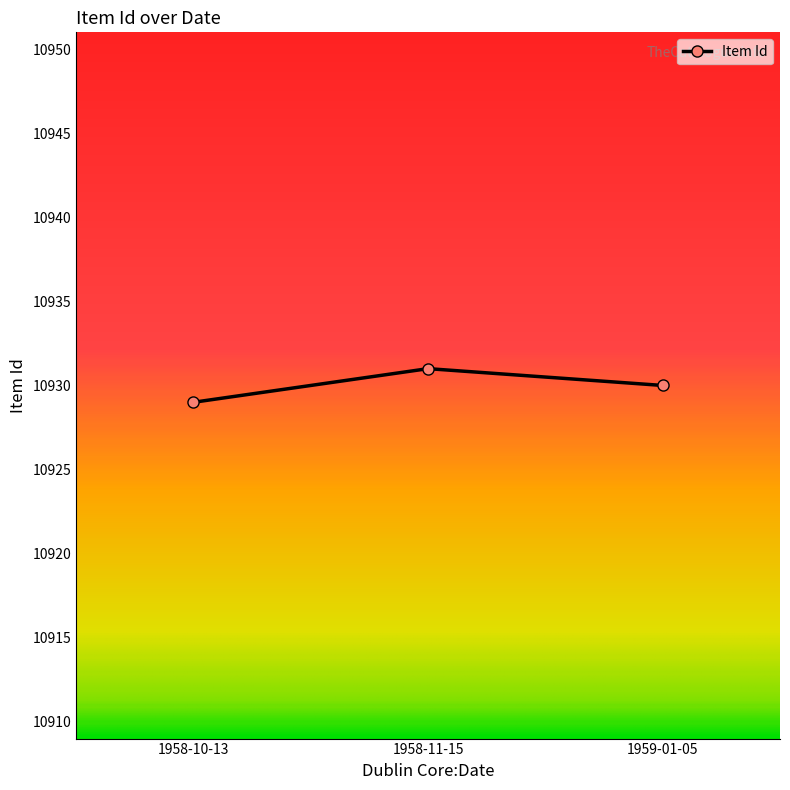

How many values are between 10929 and 10931?

3